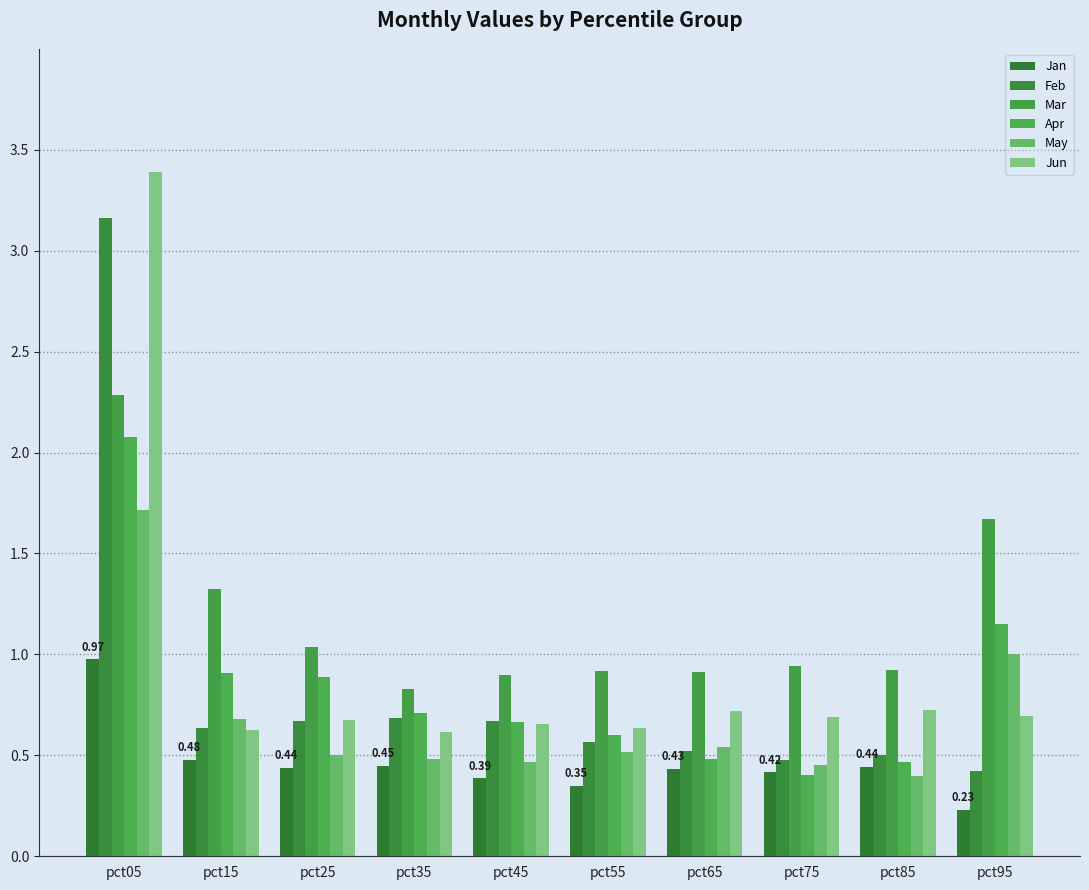

How many data points does each series have?

10